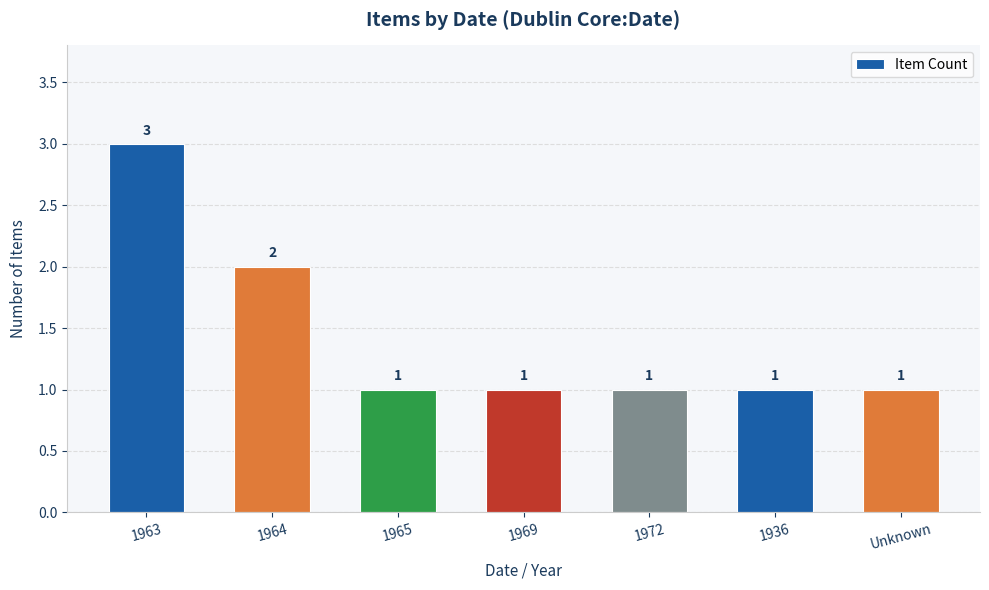

True or false: the data shows 1 at Unknown.

True